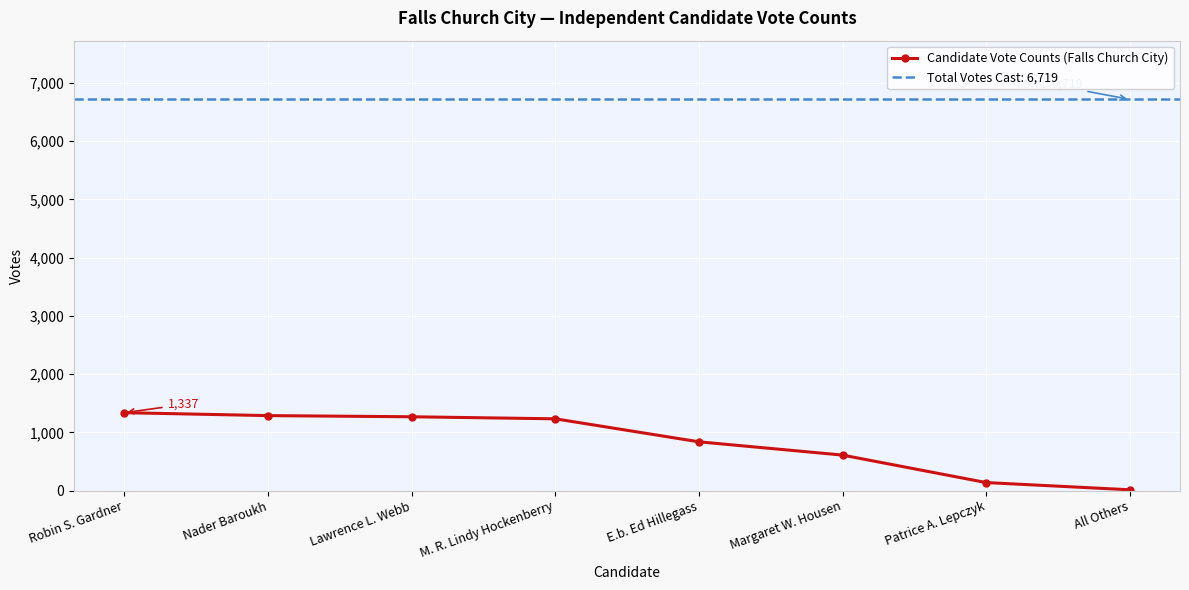

How many data points are above 1232?

3